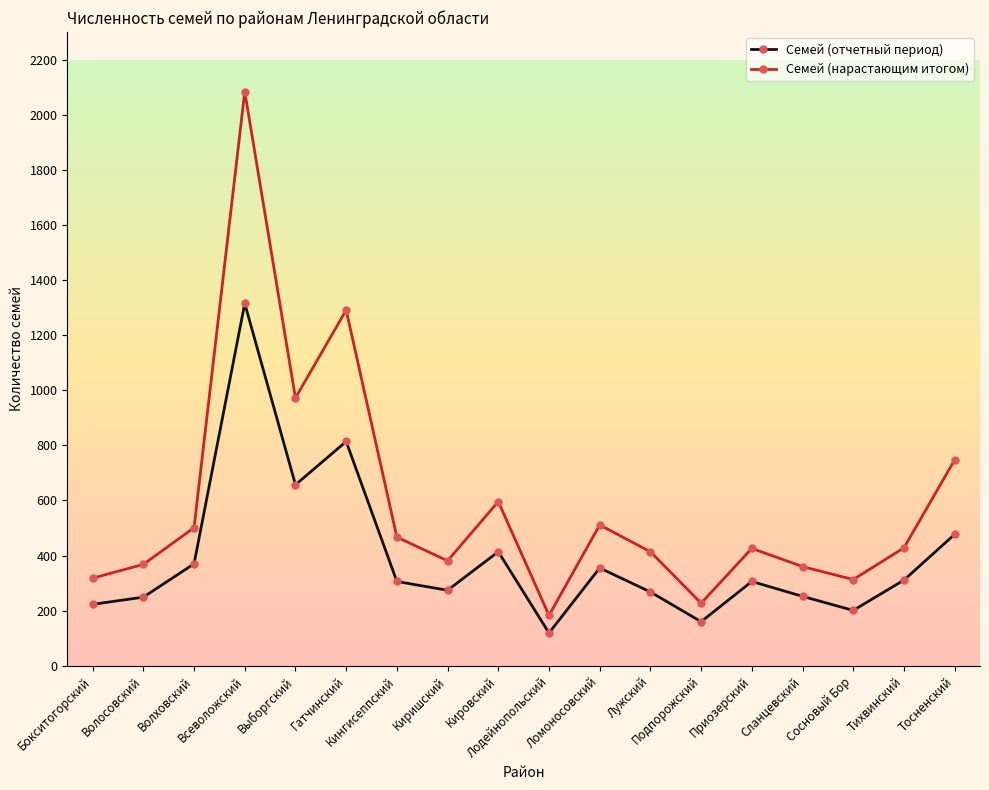

What is the highest value of the Семей (отчетный период) series?

1315